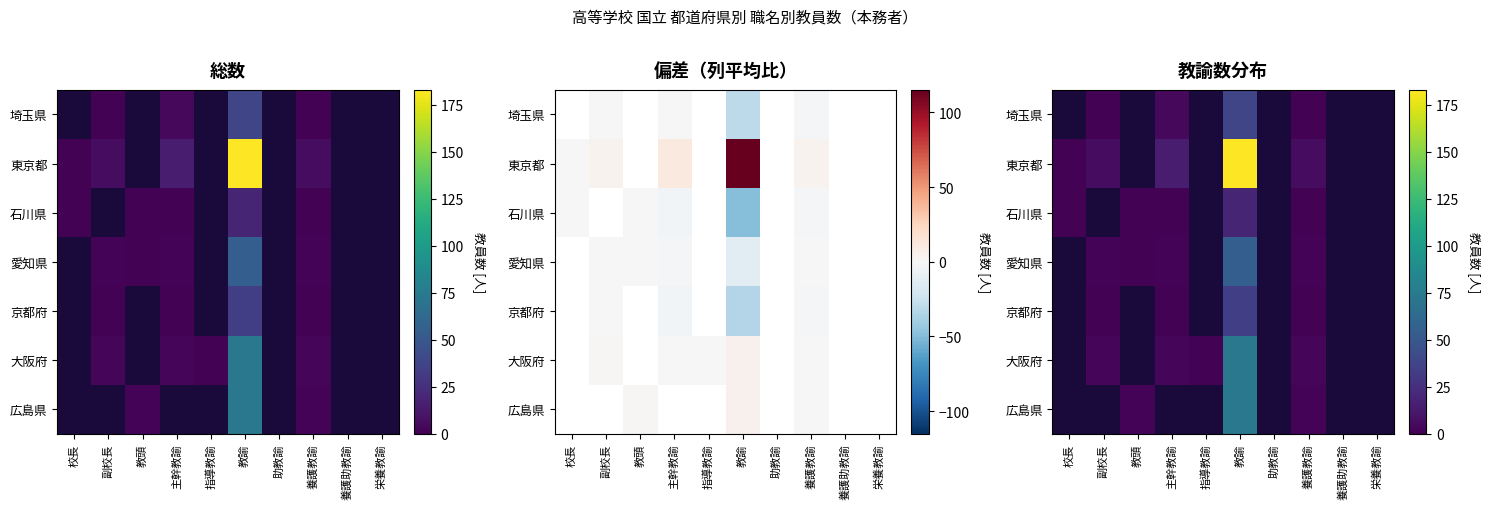

Which has a higher value, 副校長 or 栄養教諭?

副校長